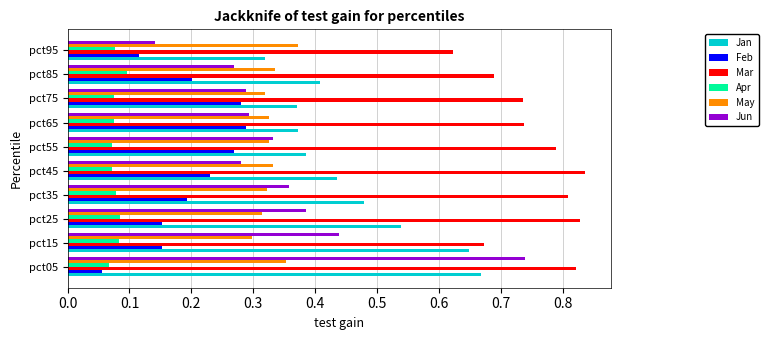

Which series has the largest range (max minus min)?

Jun